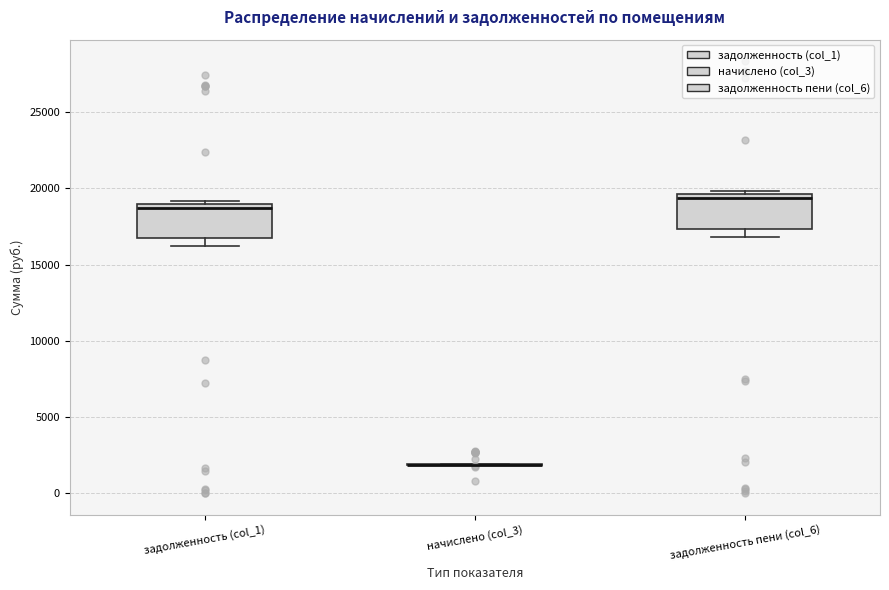

Where is the upper edge of the box for задолженность (col_1) on the y-axis? The values are not printed on the chart, so give them approximately, as read against the axis.

19000